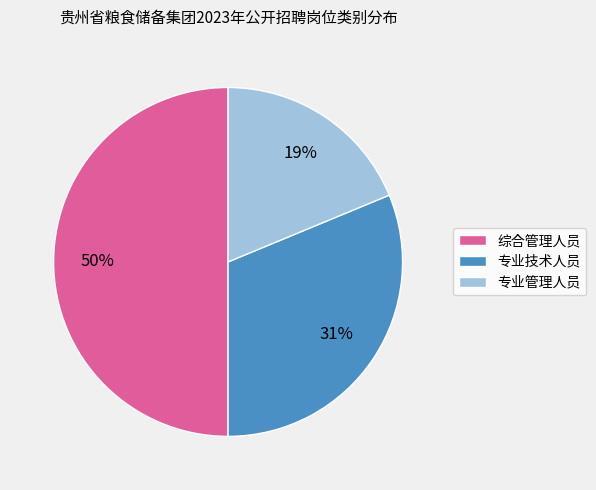

To the nearest percent, what portion does 专业管理人员 represent?

19%